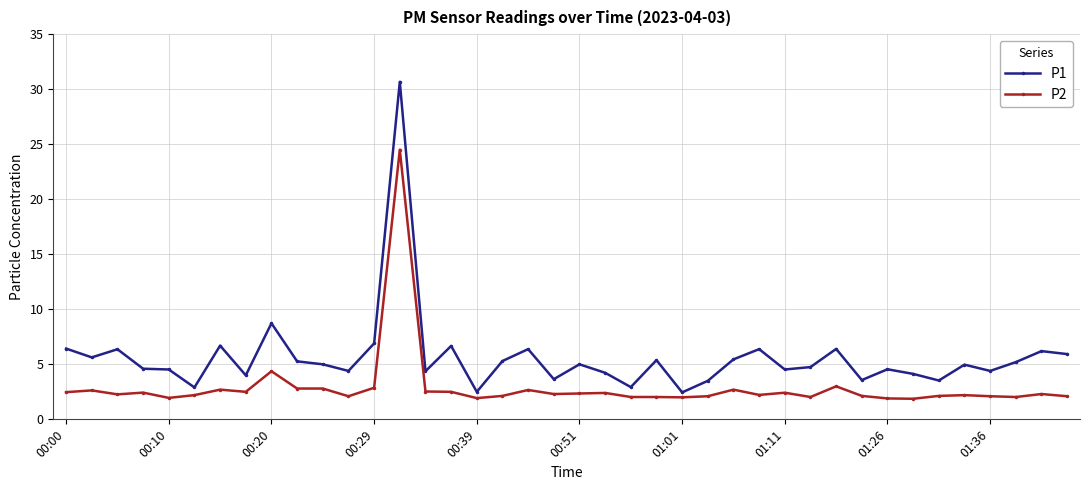

What is the value of the P2 point at the 1st from the left?

2.5